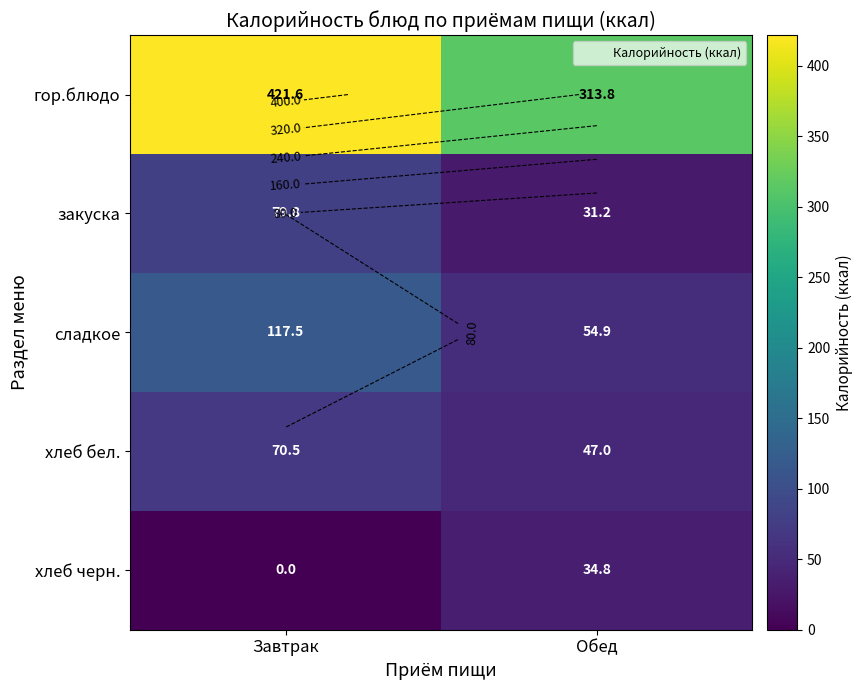

Rank the series at Завтрак from highest to lowest value.

гор.блюдо, сладкое, закуска, хлеб бел., хлеб черн.